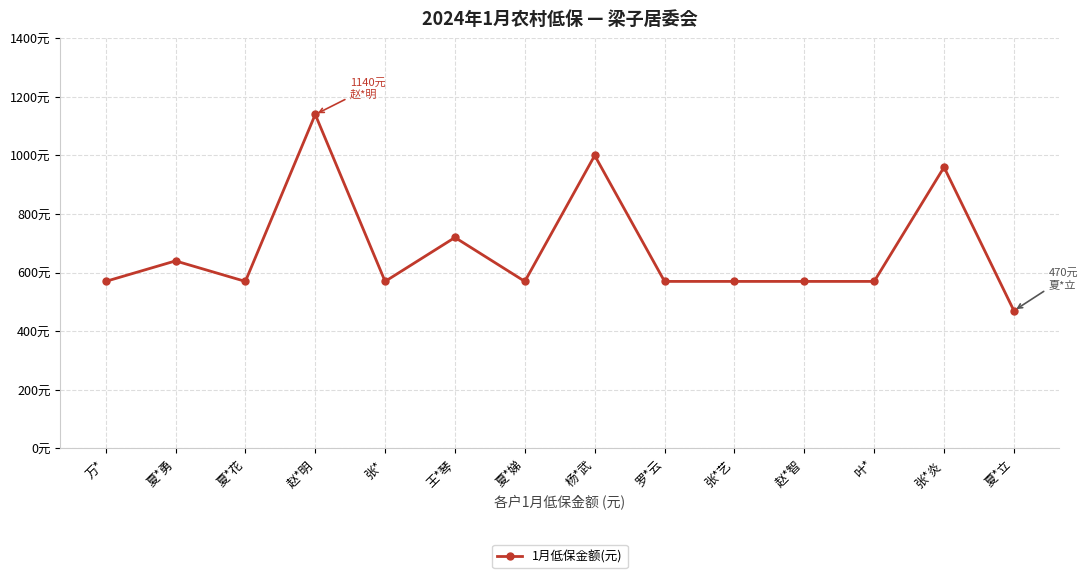

Reading right to left, what are all the values shown in this chart?

470	960	570	570	570	570	1000	570	720	570	1140	570	640	570